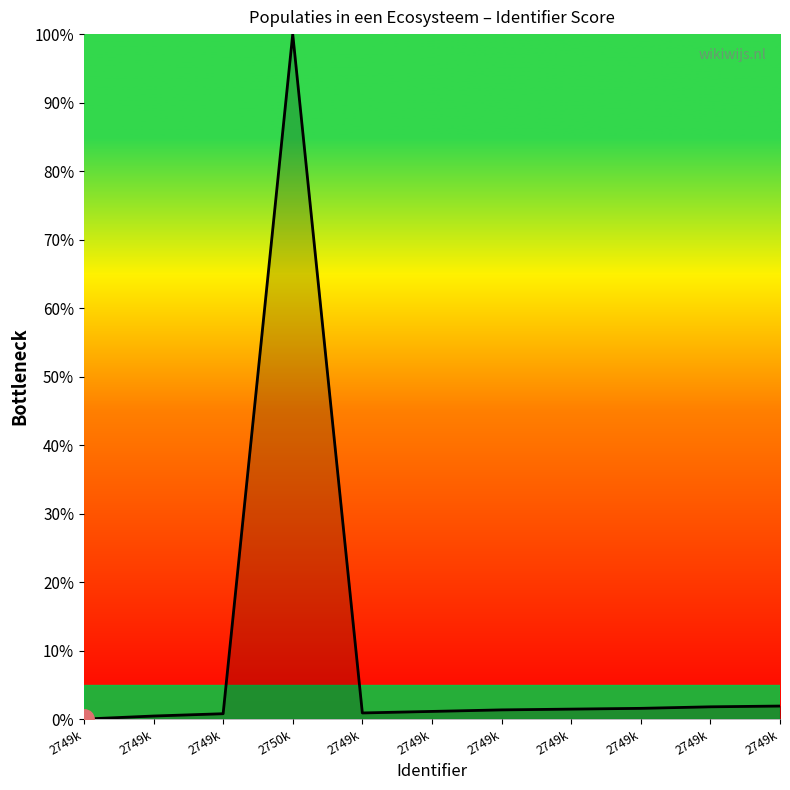

How many lines are shown in the chart?

1